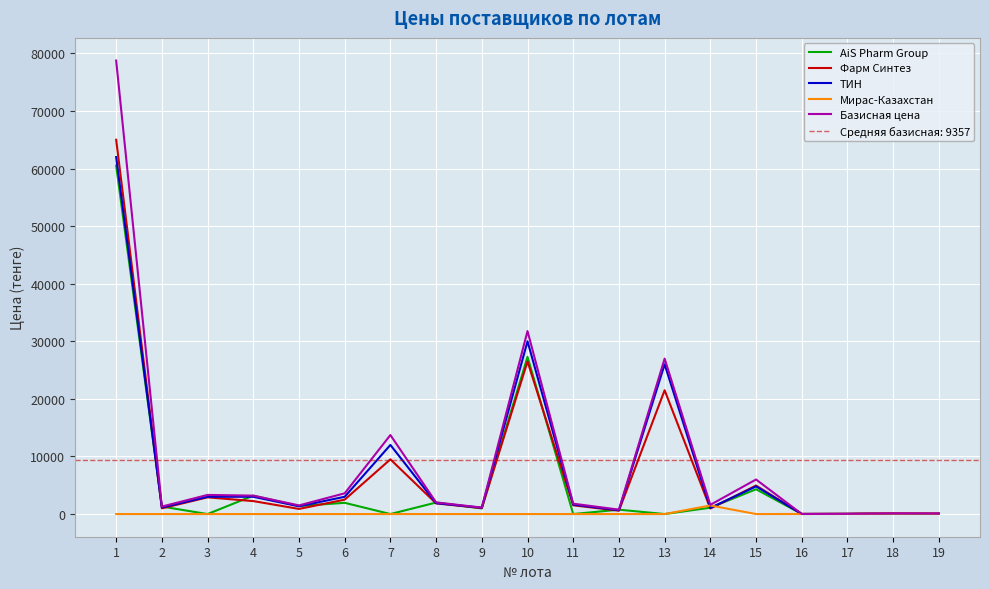

Is the value of Мирас-Казахстан at 13 greater than the value of Фарм Синтез at 11?

No